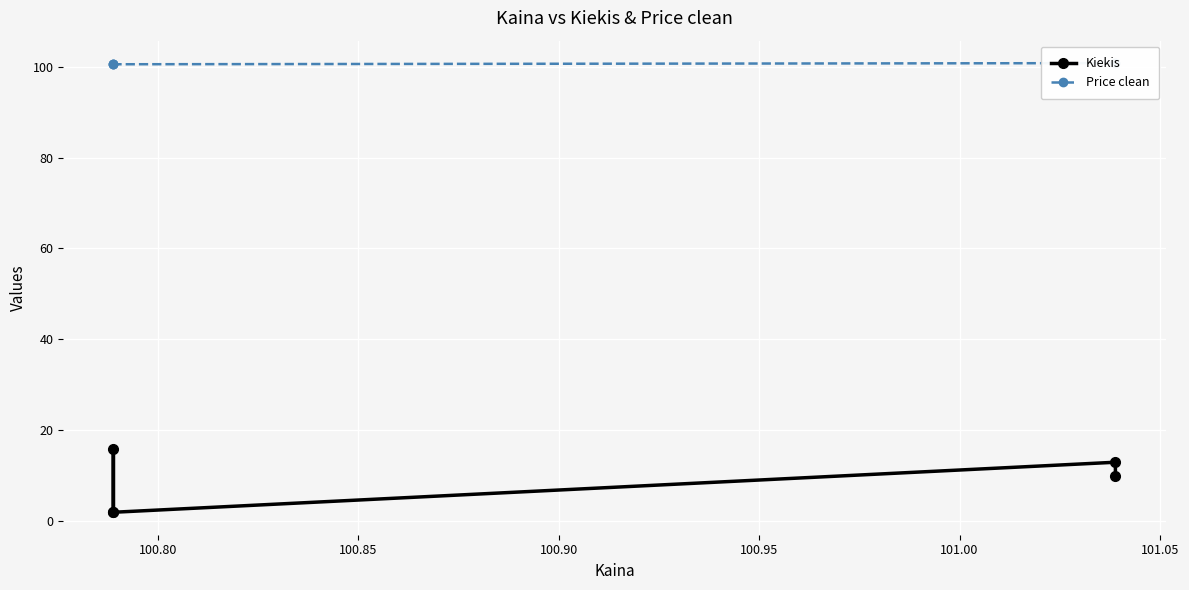

The value of Price clean at 100.90 is 56.1. True or false?

False